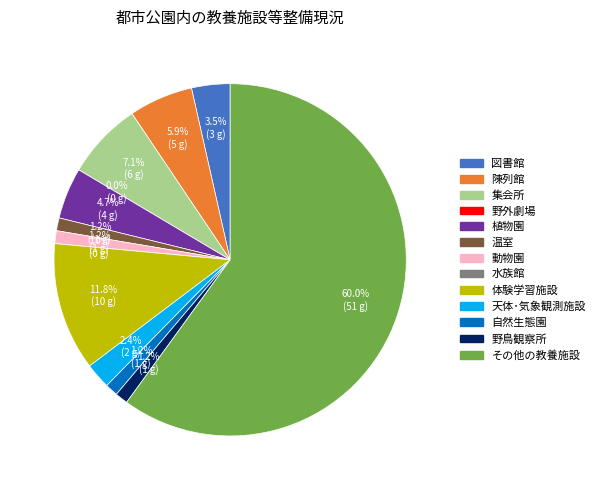

Rank the categories by value from lowest to highest.

野外劇場, 水族館, 温室, 動物園, 自然生態園, 野鳥観察所, 天体･気象観測施設, 図書館, 植物園, 陳列館, 集会所, 体験学習施設, その他の教養施設